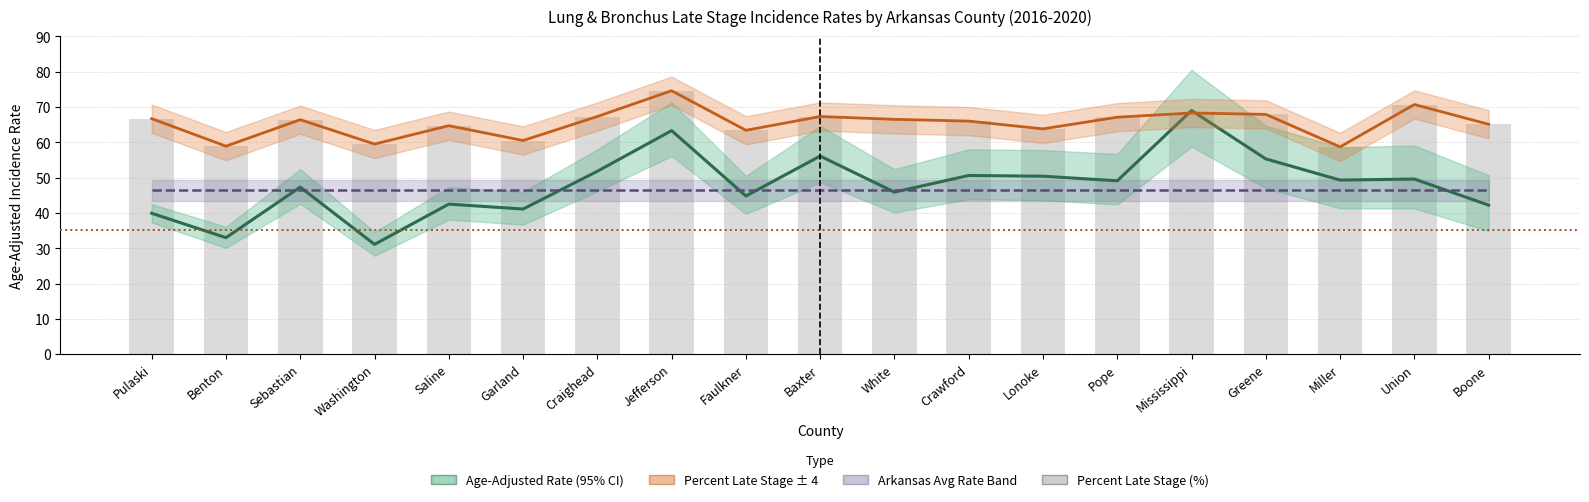

What is the difference between the Percent Late Stage values at Faulkner and Benton?

4.5